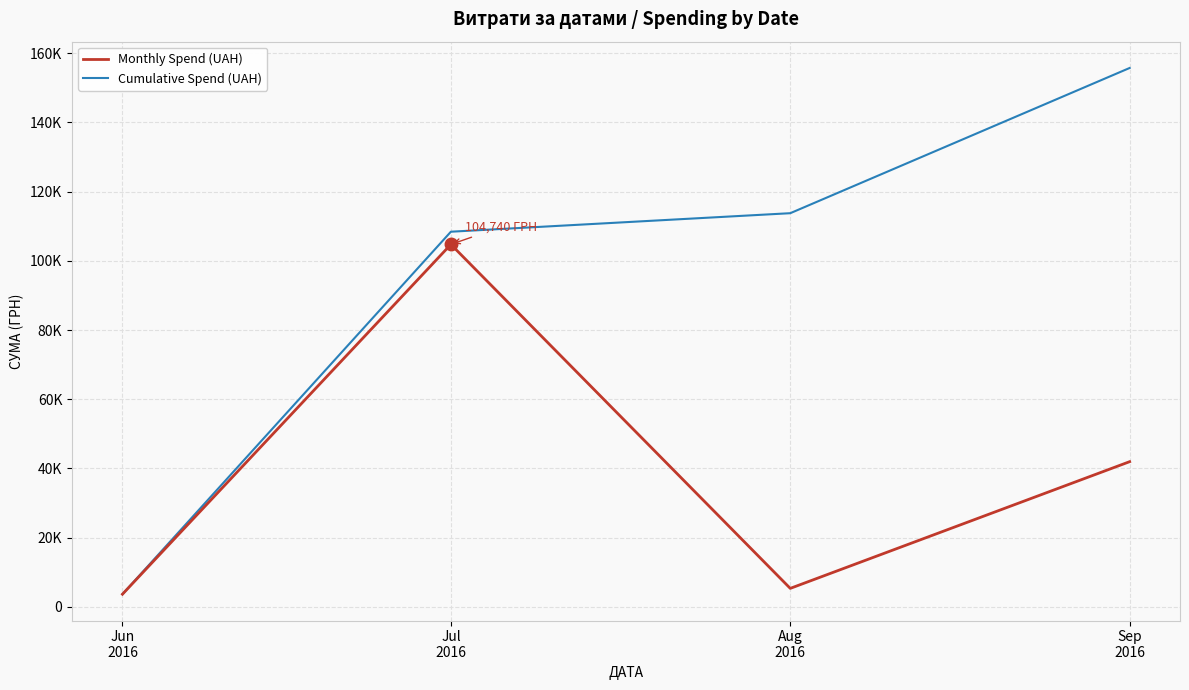

What is the label of the 4th point from the left?

Sep
2016